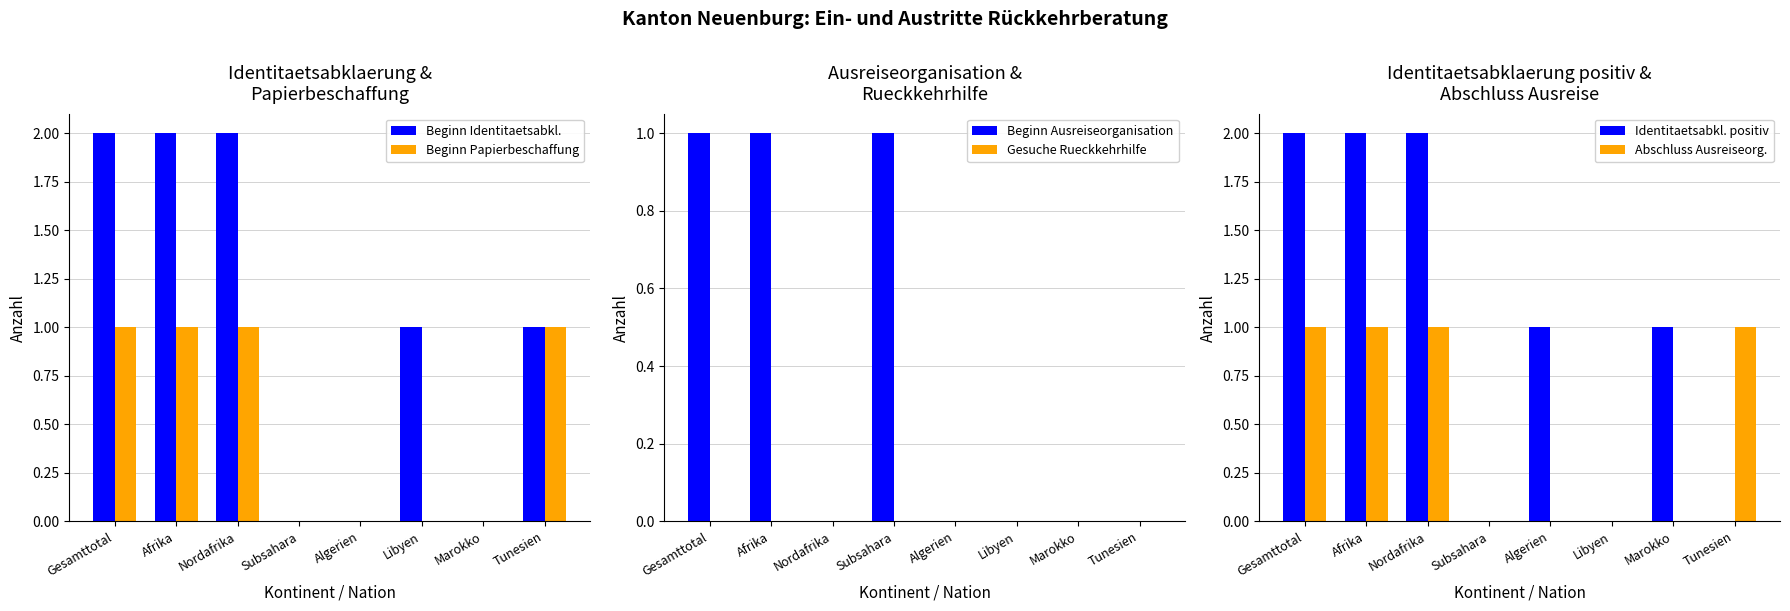

Count the number of data series in this chart.

6